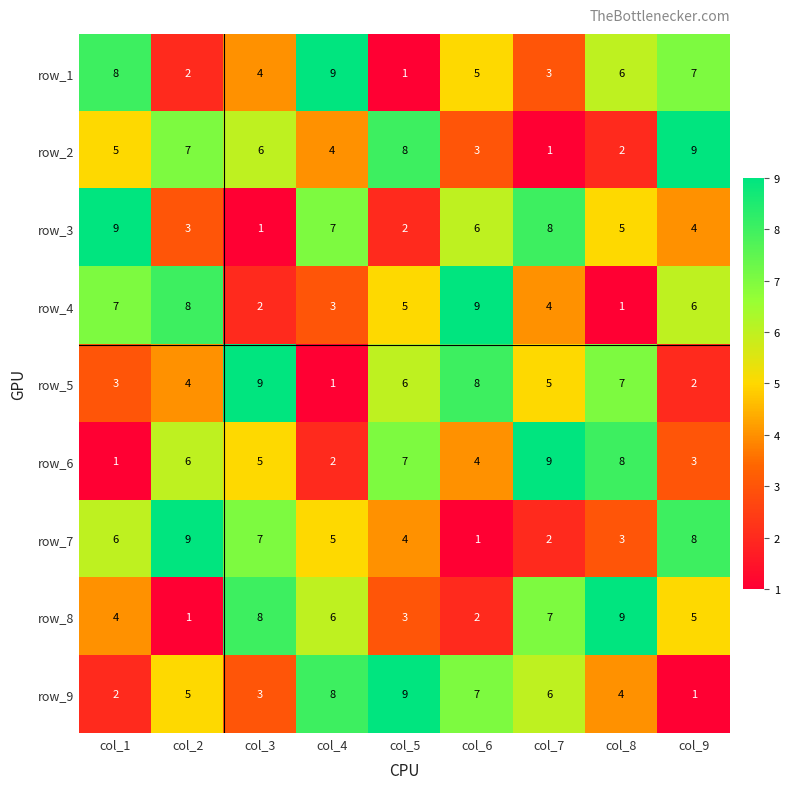

The value of row_4 at col_9 is 3. True or false?

False